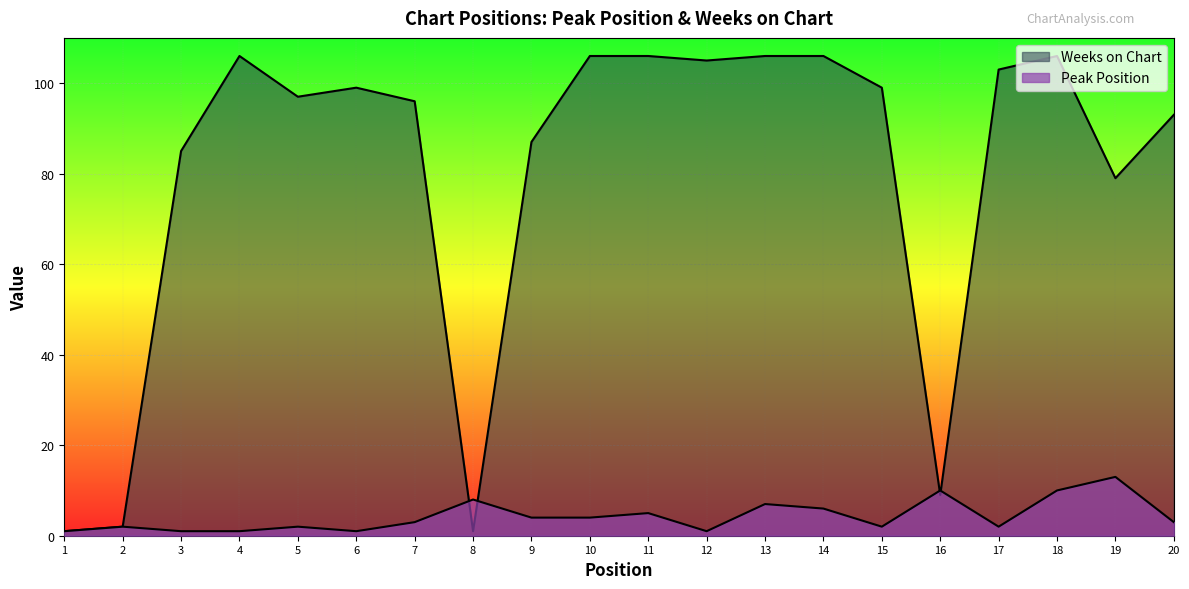

What is the spread (max minus min) of values at 11?

101